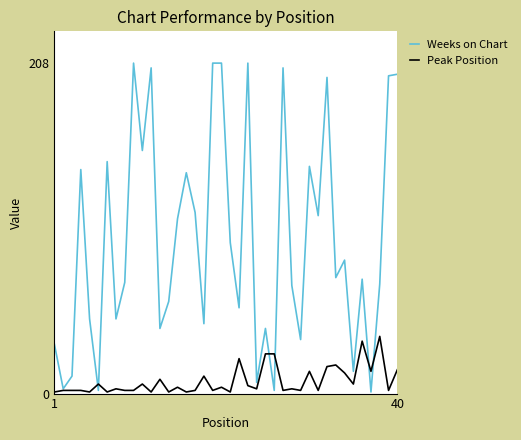

Which series has the widest spread of values?

Weeks on Chart